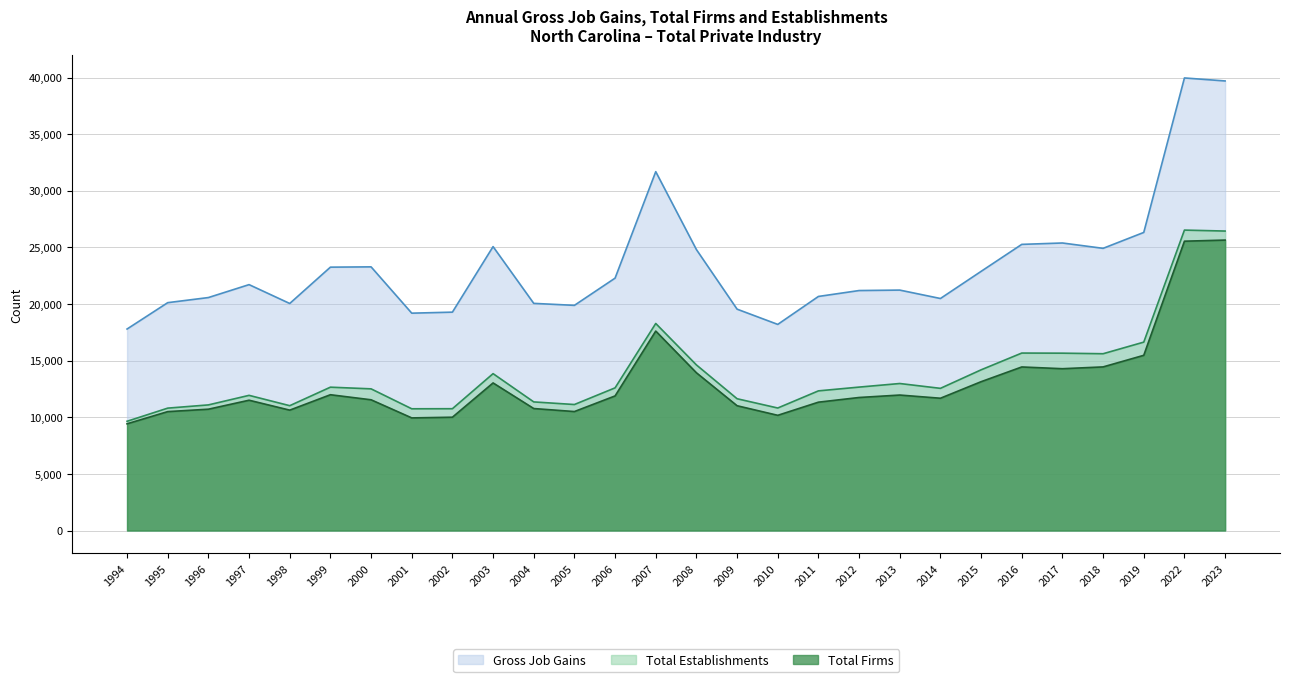

Between 2014 and 2019, which series saw the biggest shift?

Gross Job Gains